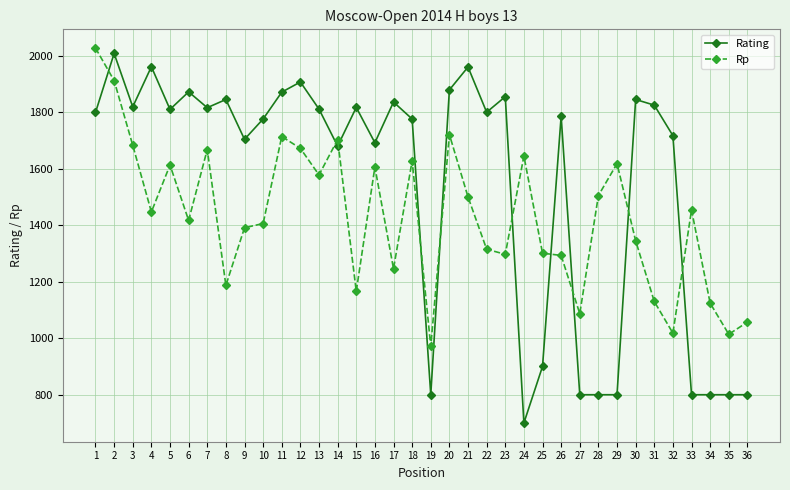

Which series changed the most between 12 and 23?

Rp